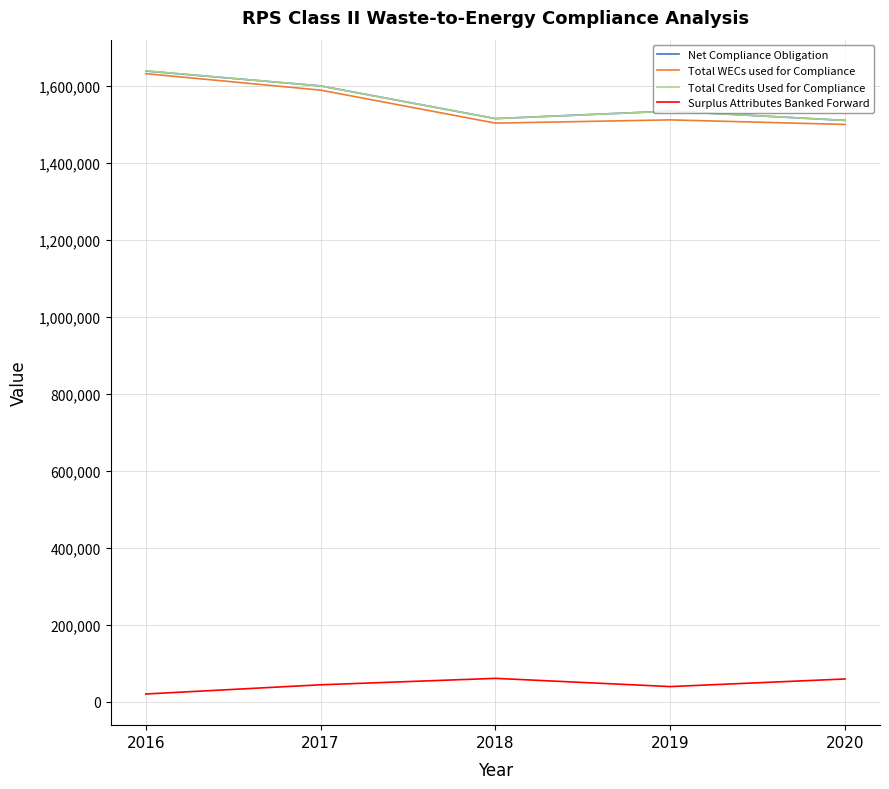

True or false: Surplus Attributes Banked Forward and Total WECs used for Compliance cross at least once.

False